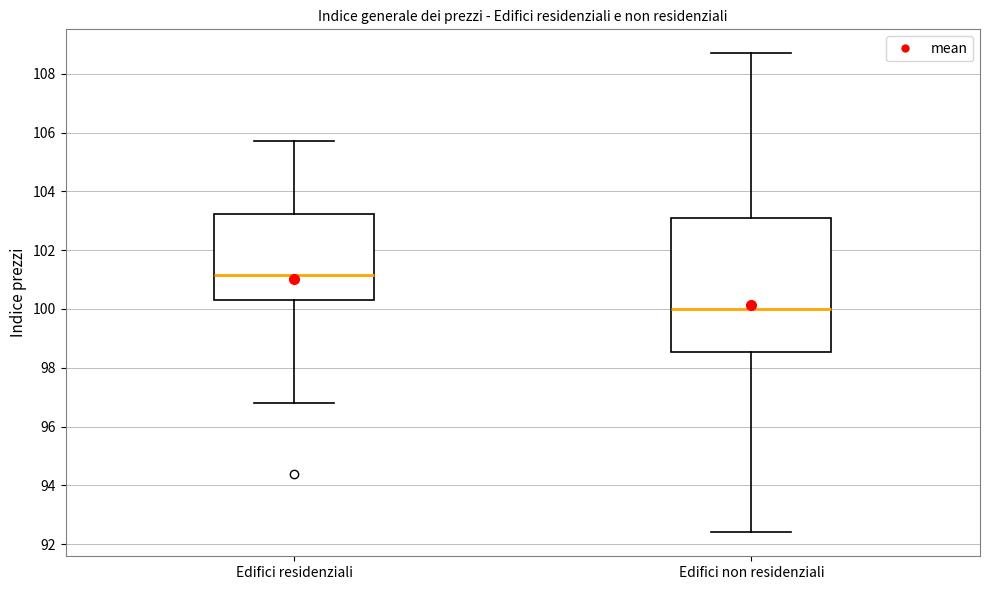

Comparing the boxes themselves (not the whiskers), which one is the tallest?

Edifici non residenziali